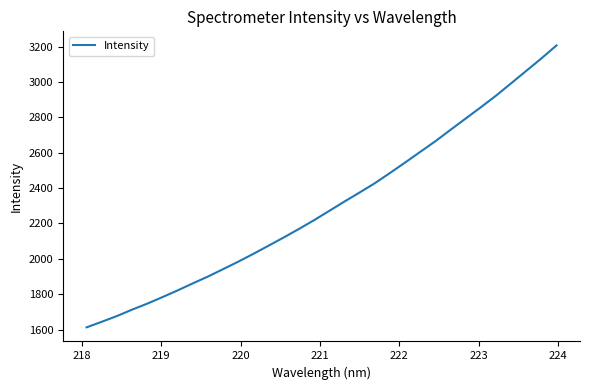

Reading left to right, list all the values displayed in this chart.

1612.7	1644.1	1676.5	1712.8	1746.6	1783.5	1821.3	1861.2	1899.9	1941.7	1984.0	2028.4	2074.5	2120.8	2168.9	2218.6	2271.0	2323.7	2374.8	2427.0	2485.0	2544.1	2604.5	2664.5	2729.1	2792.9	2856.6	2921.9	2991.9	3062.3	3132.7	3206.2